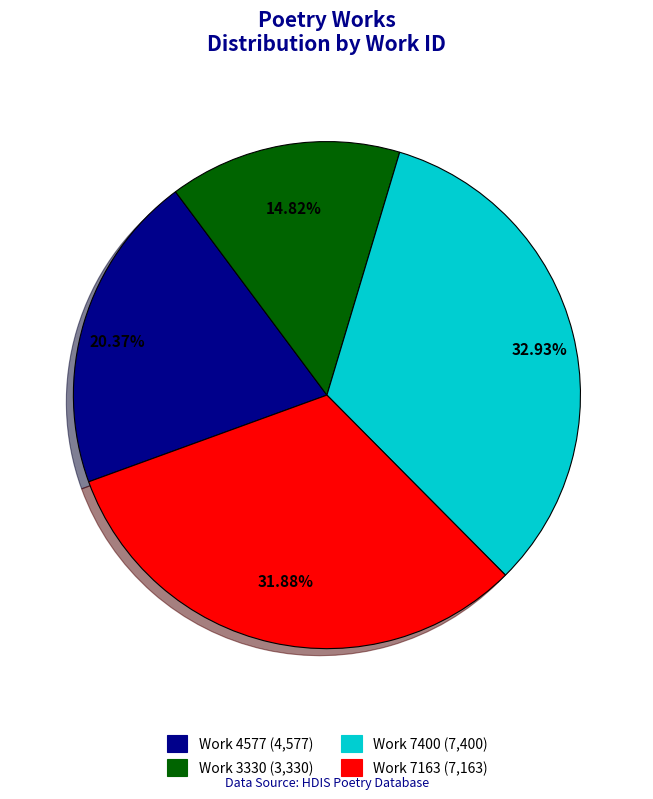

How many segments does this pie chart have?

4